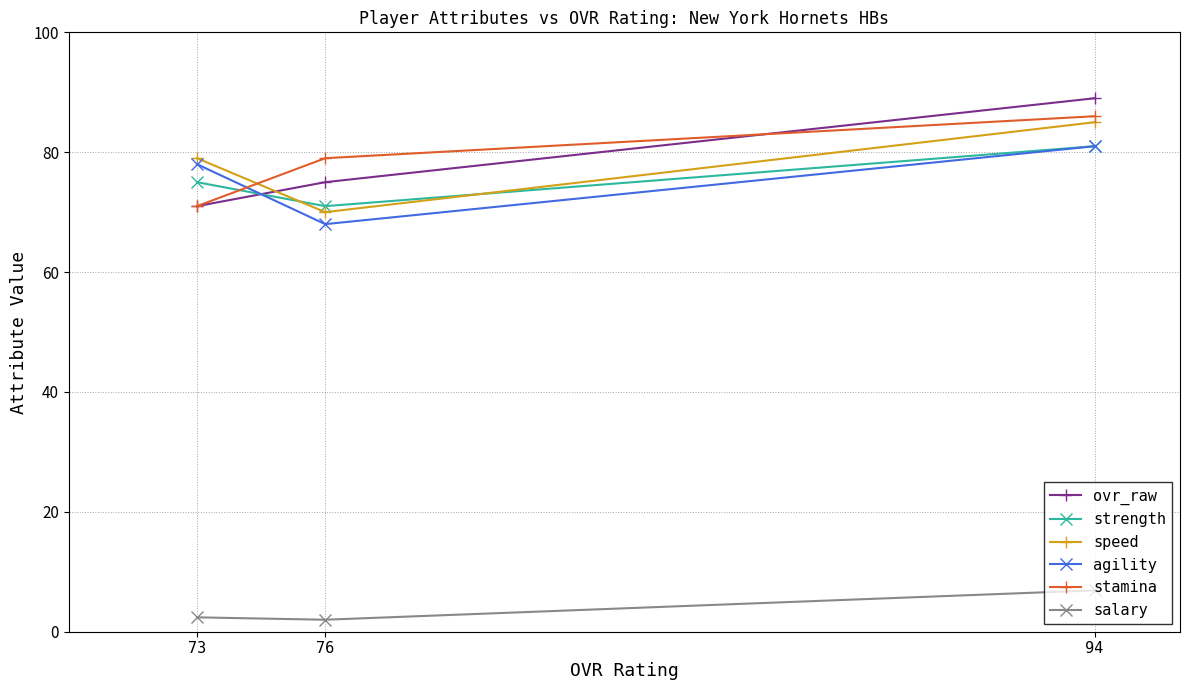

True or false: ovr_raw has a value of 89.0 at 94.

True